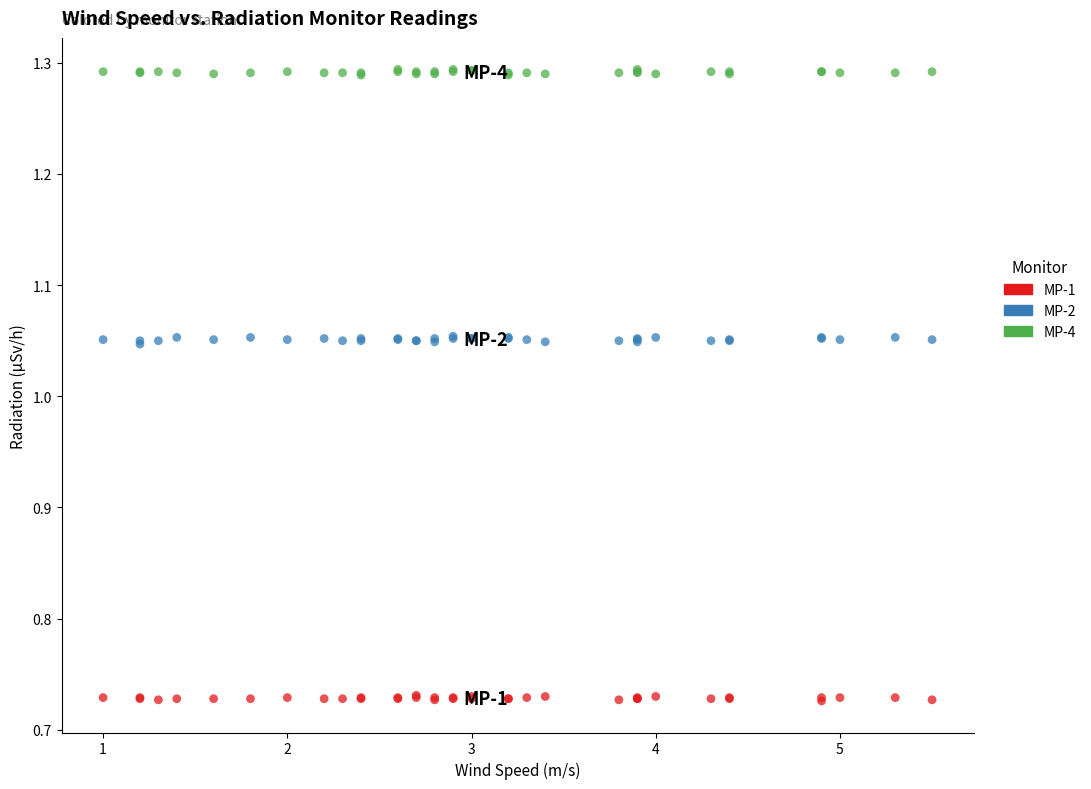

Which series contains the lowest Y value?

MP-1